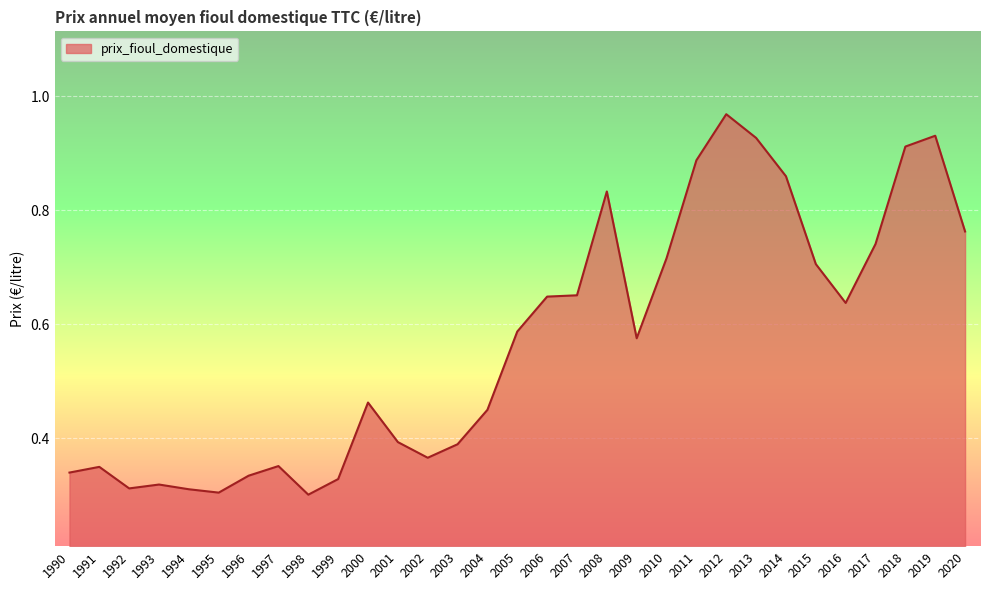

What is the sum of the values at 1994 and 2008?

1.1